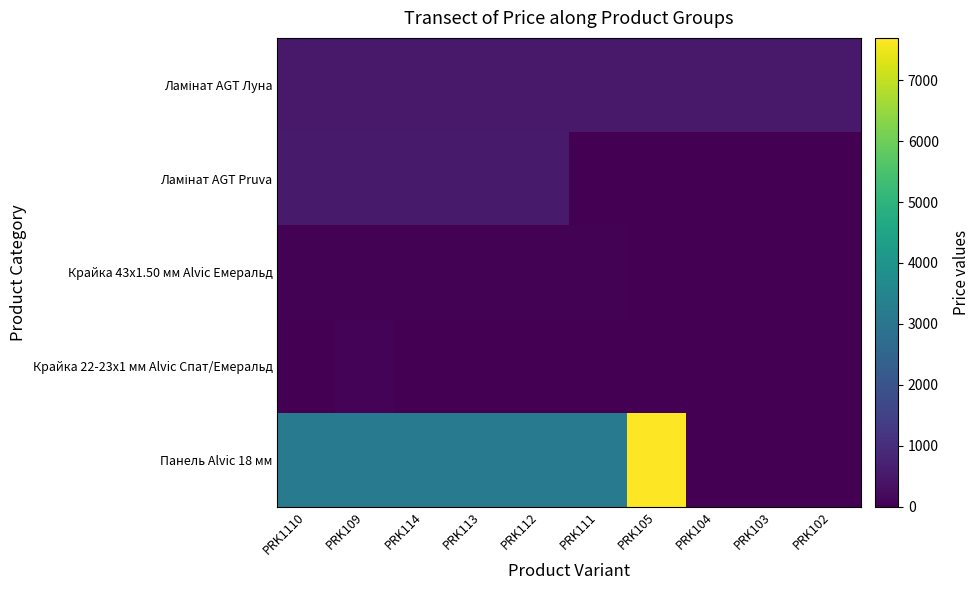

At which category is the sum across all series the highest?

PRK105